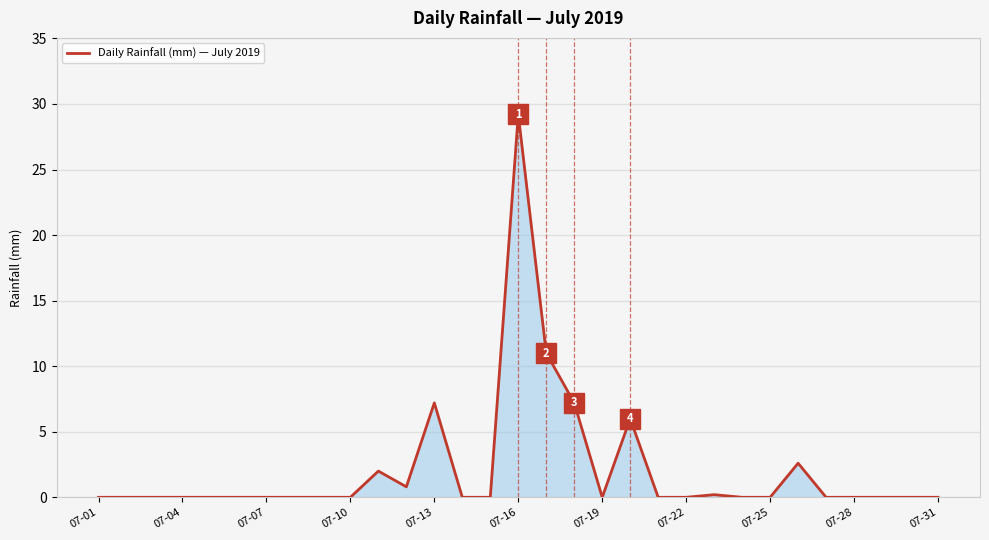

What is the greatest value displayed?

29.2